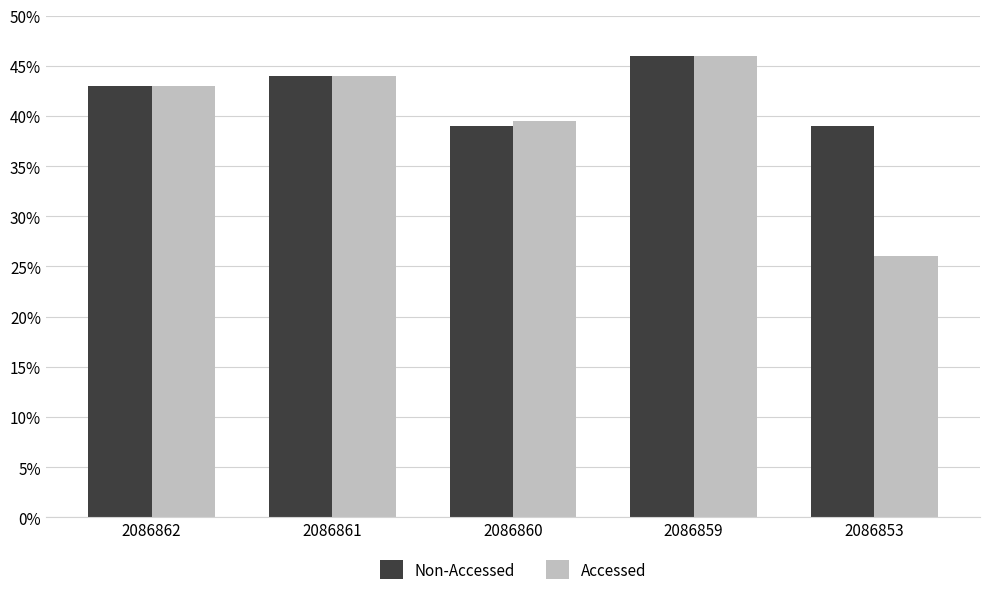

List the labels in order of Accessed value, smallest first.

2086853, 2086860, 2086862, 2086861, 2086859